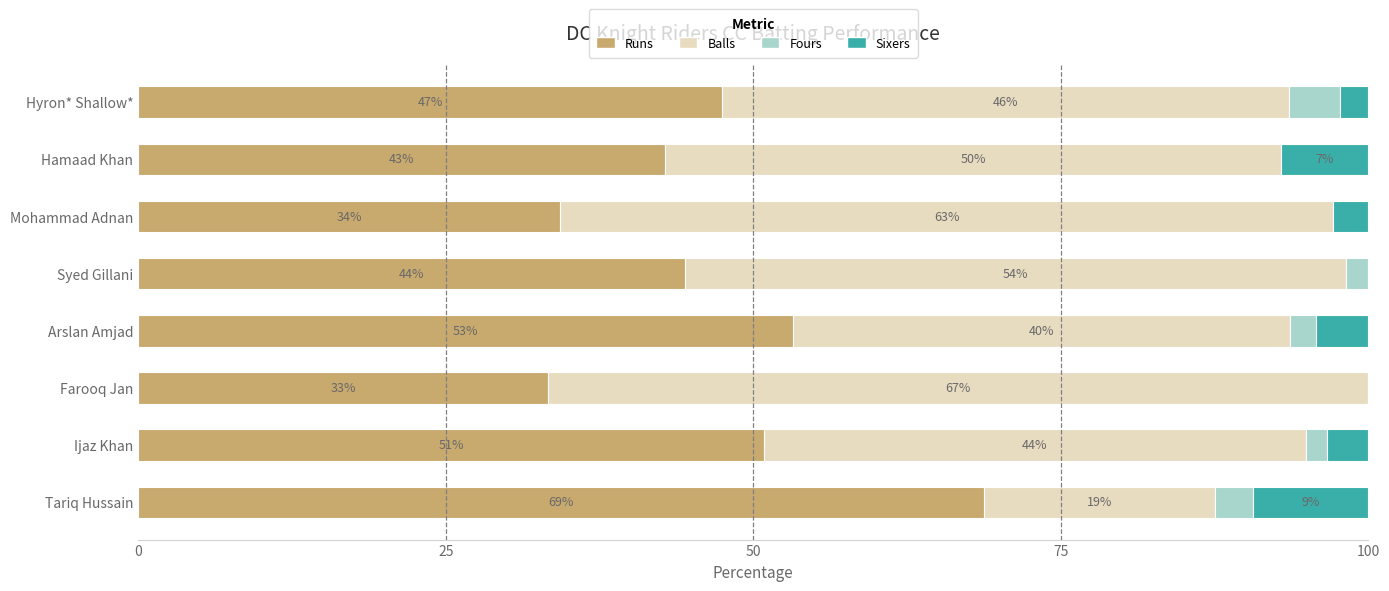

Where is Runs nearest to the value 51?

Ijaz Khan